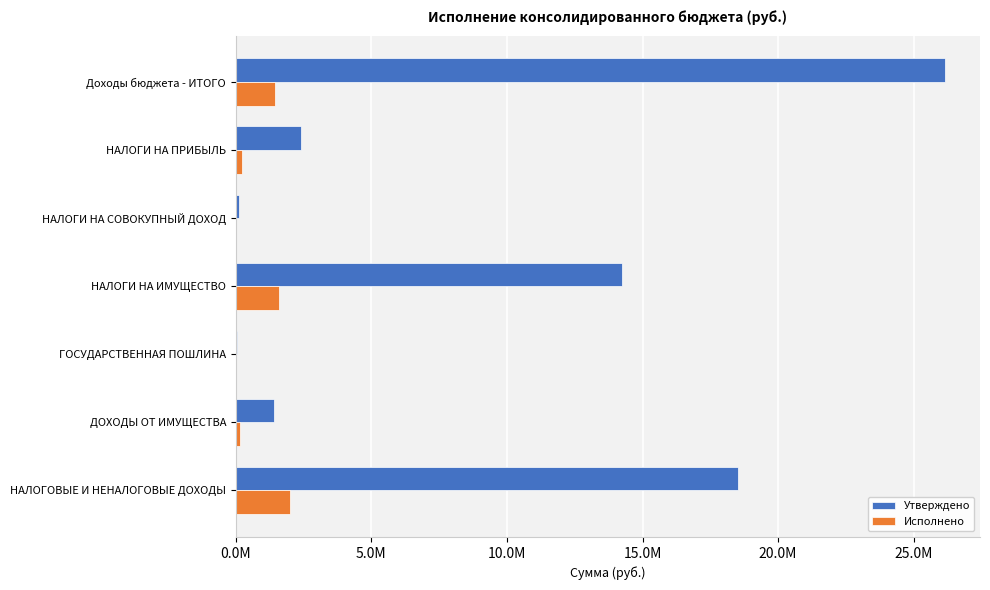

At which label does Утверждено reach its peak?

Доходы бюджета - ИТОГО